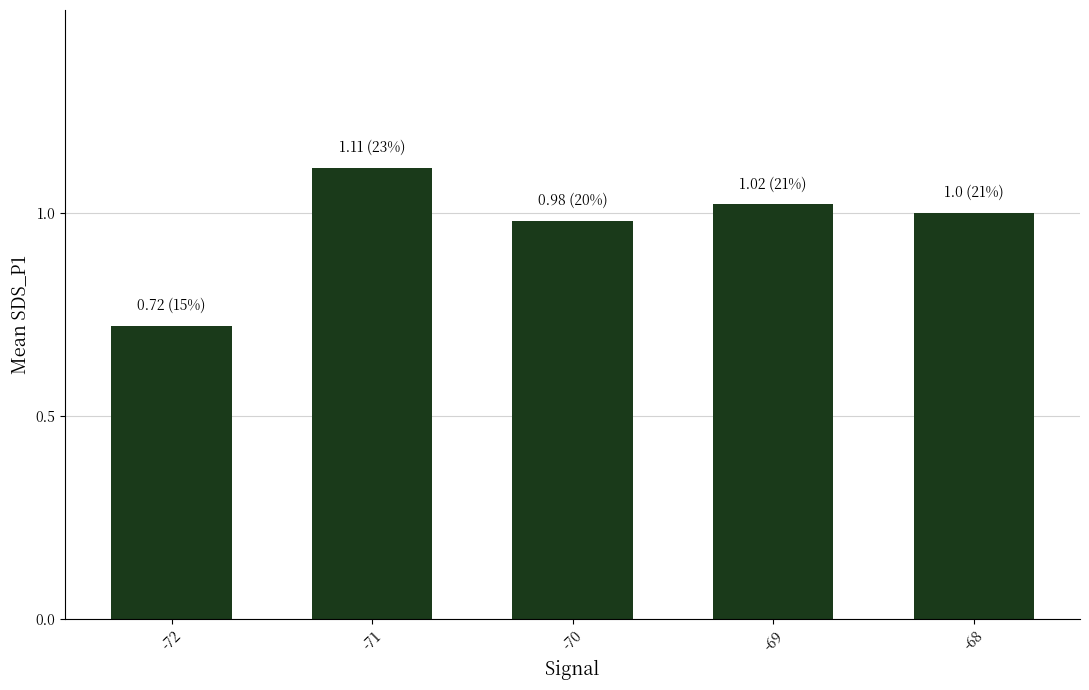

What is the difference between the values at -71 and -70?

0.1